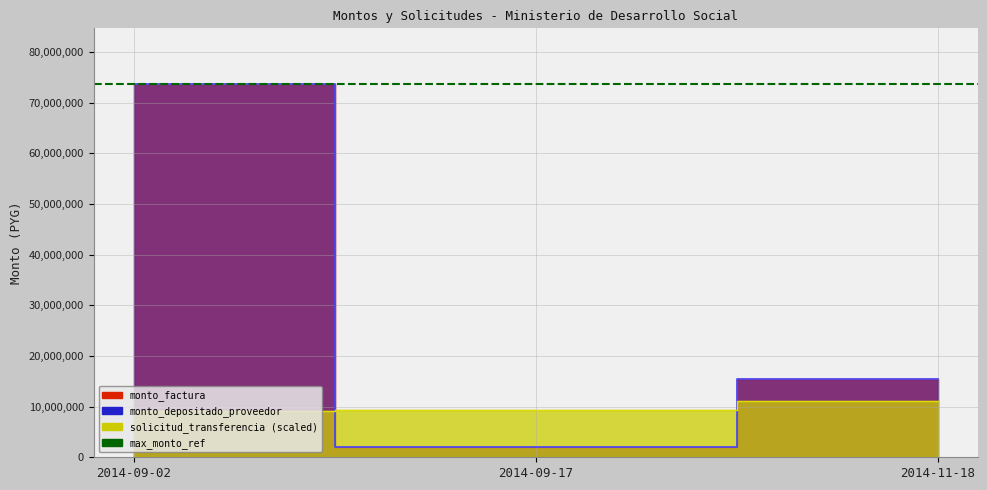

What is the difference between the maximum and second lowest values in the solicitud_transferencia series?

1621724.8